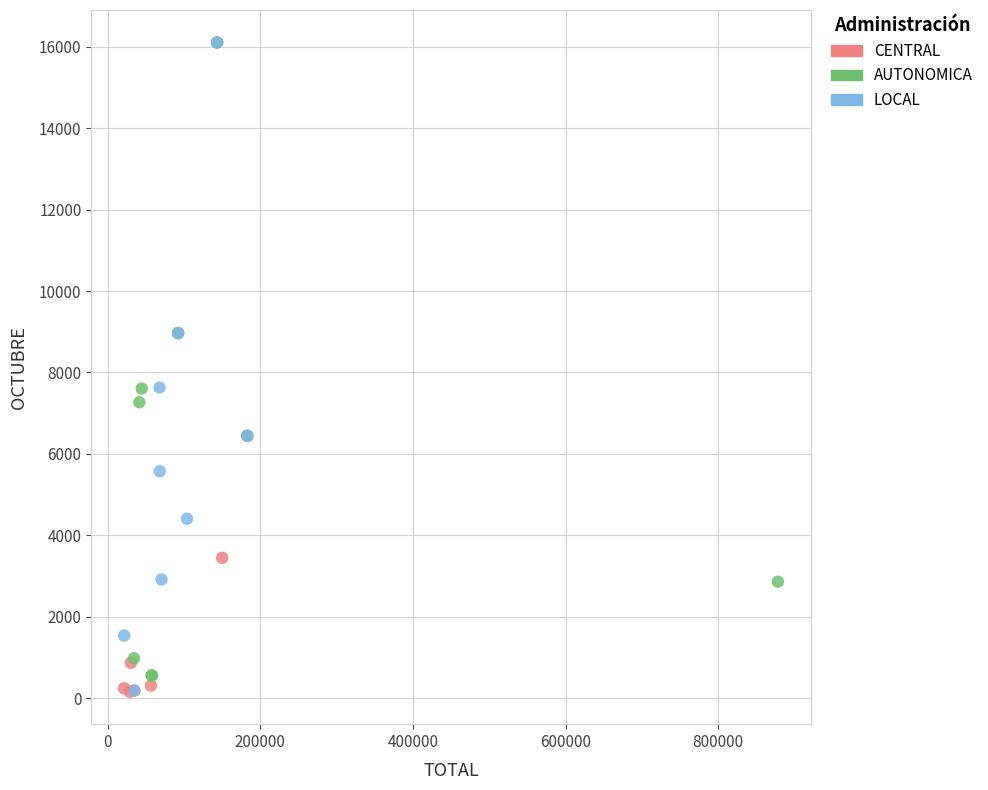

What are all the series names shown in the legend?

CENTRAL, AUTONOMICA, LOCAL